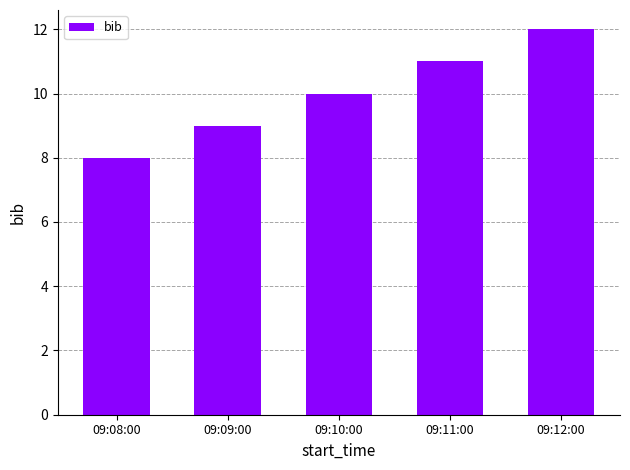

How many distinct data groups are displayed?

1